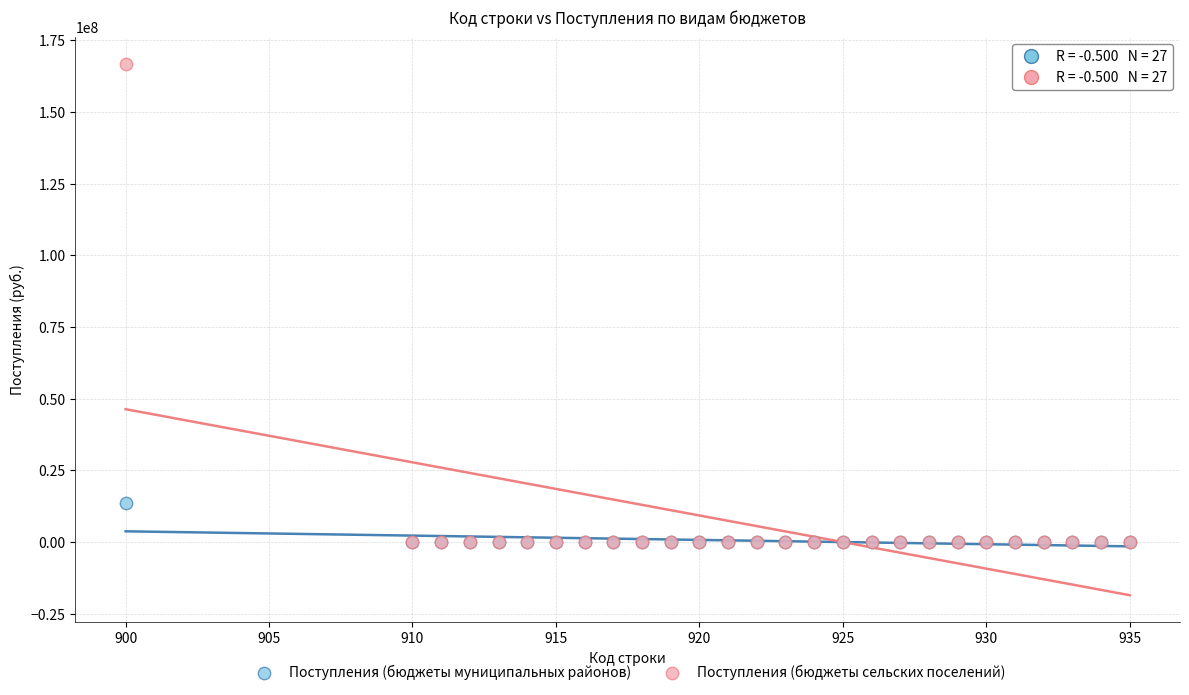

Across all series, what Y value is closest to 83439861?

13500000.0